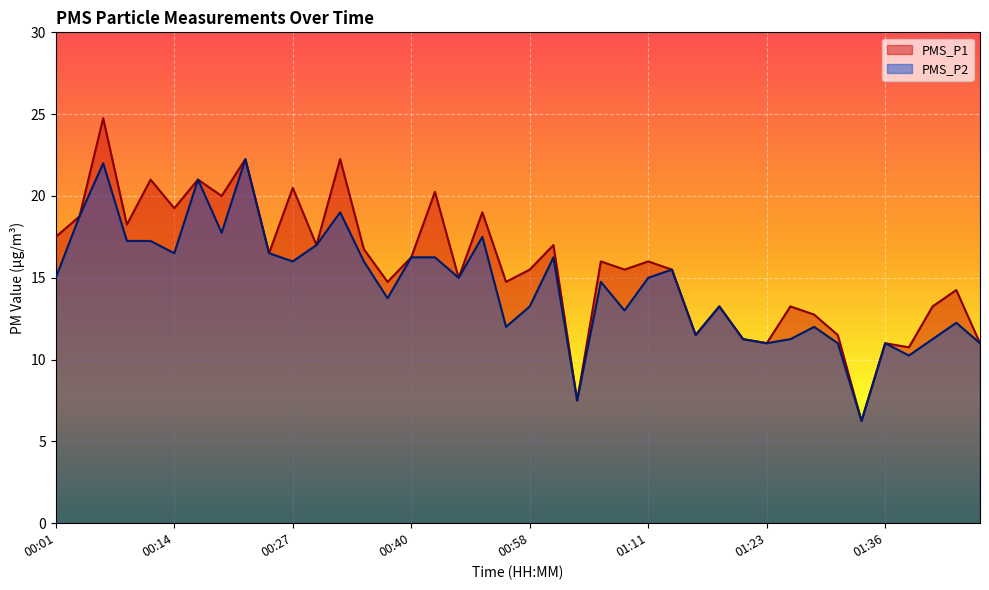

Which category has the lowest value in the PMS_P1 series?

01:33